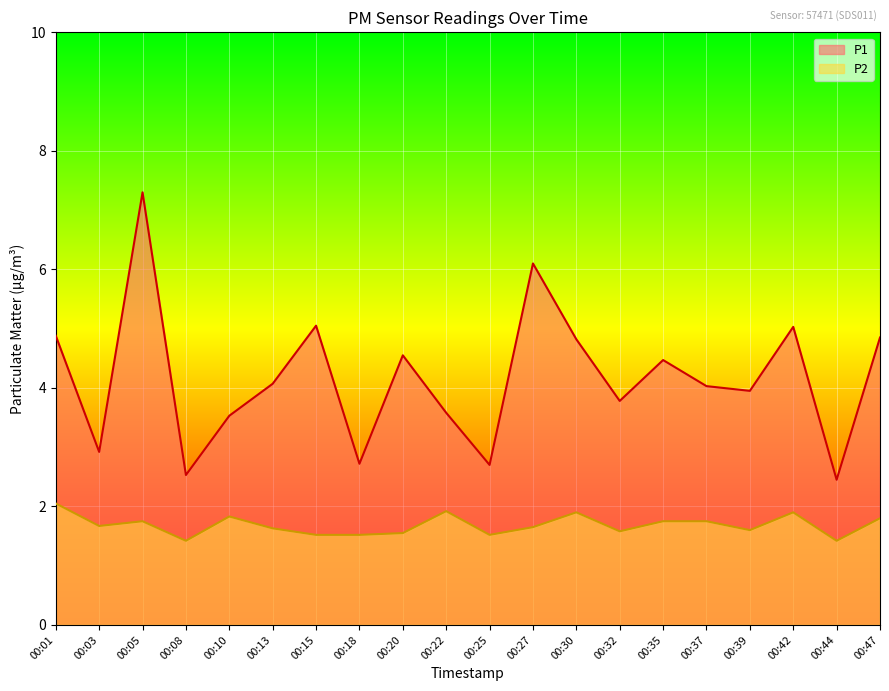

How many data points does each series have?

20